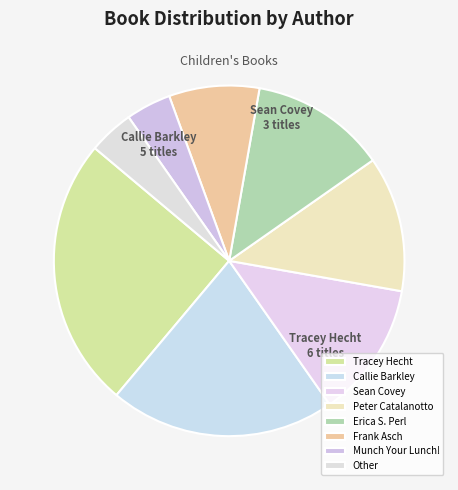

What is the largest slice in the pie chart?

Tracey Hecht